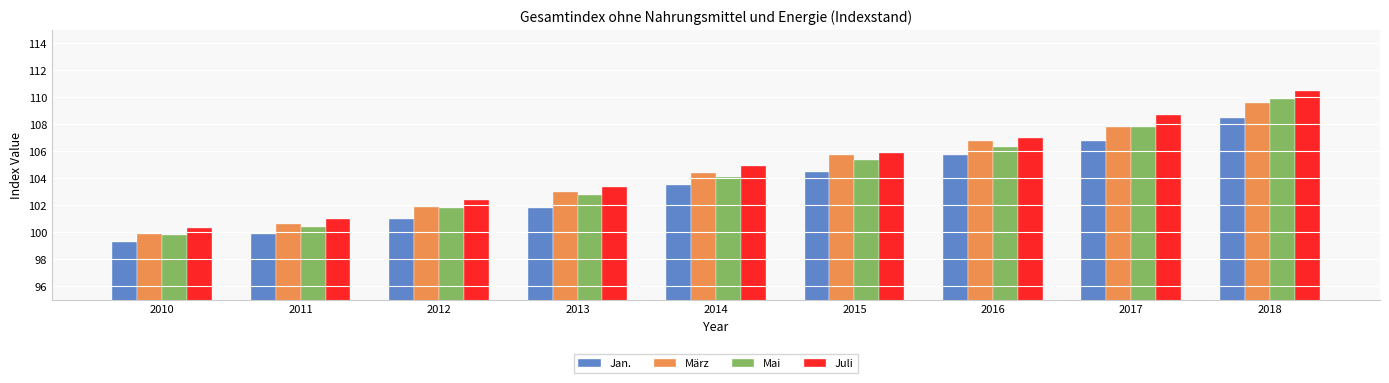

Is it true that Mai equals 187.8 at 2016?

False